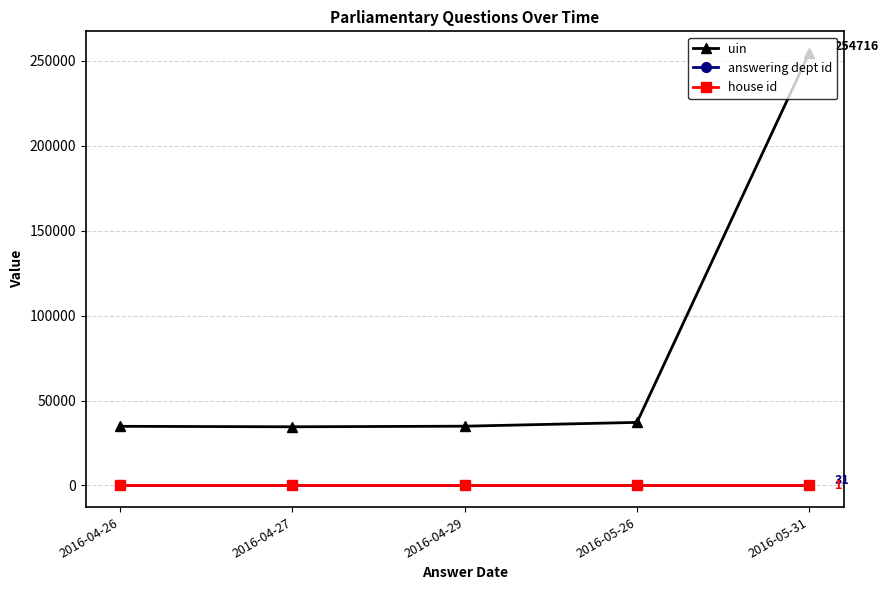

What is the lowest value of the uin series?

34558.0